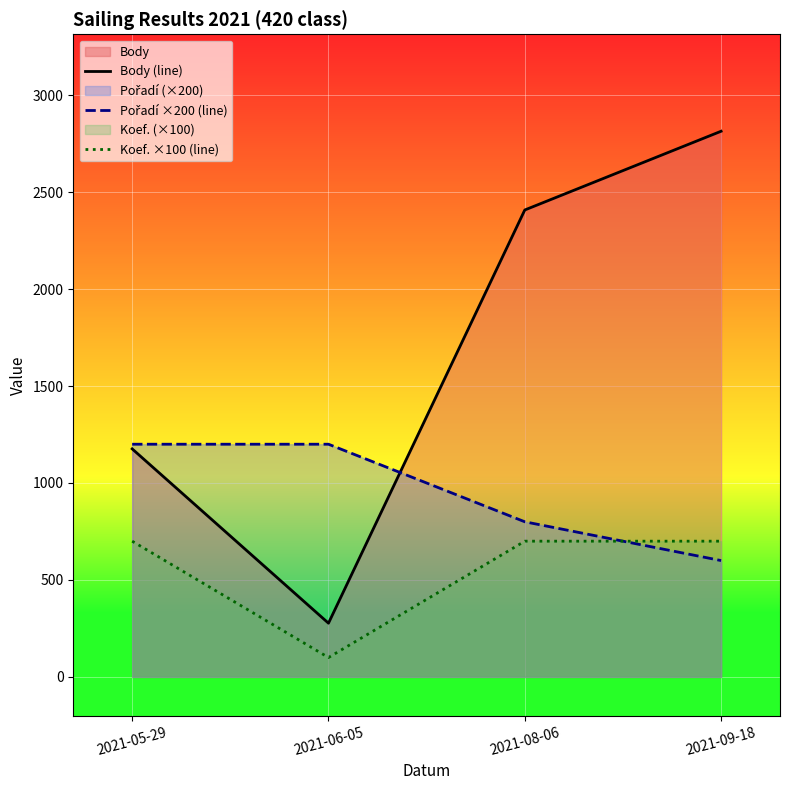

What is the difference between the second highest and minimum values in the Body (line) series?

2131